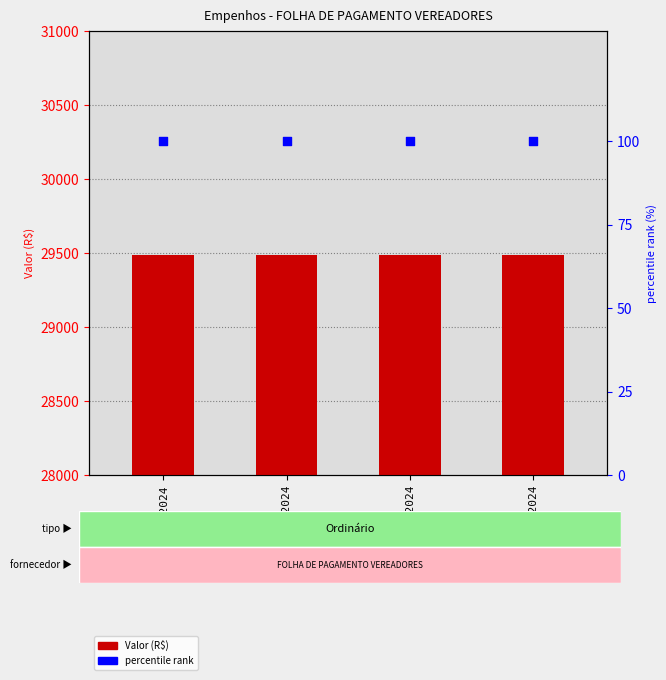

Which series reaches the maximum Y coordinate?

Valor (R$)